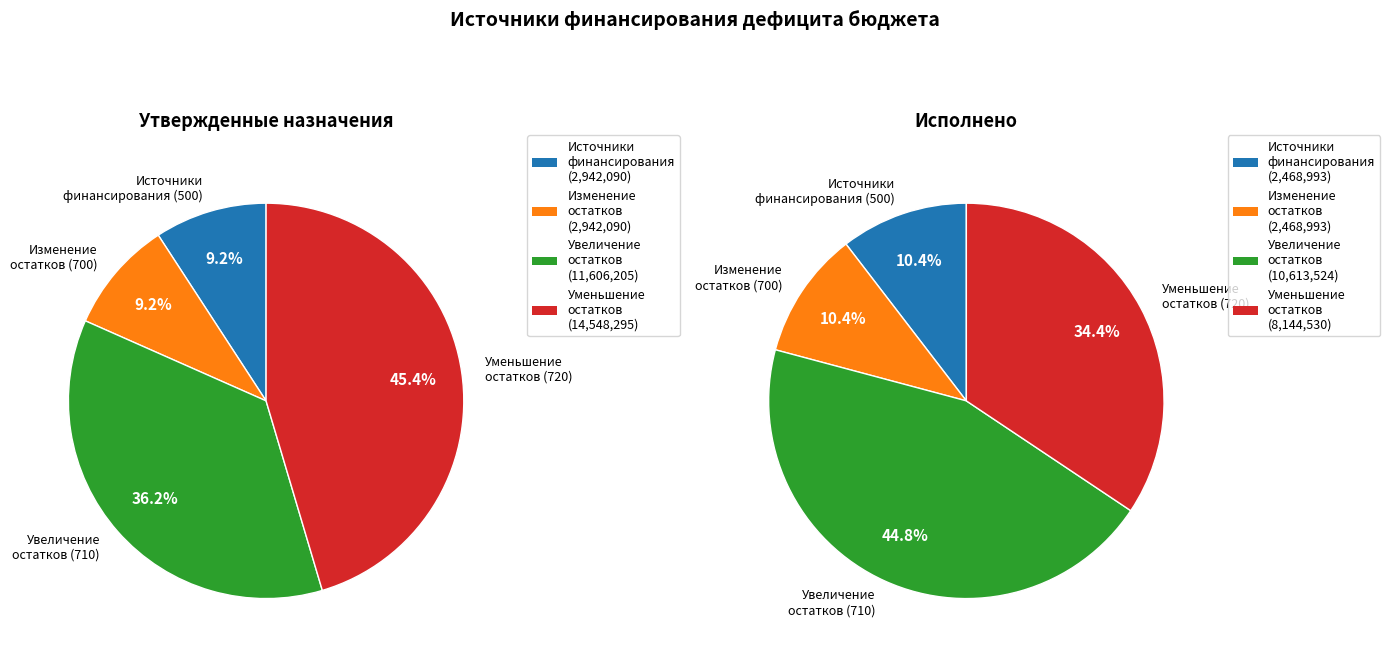

Which category has the biggest portion of the pie?

Уменьшение остатков средств бюджетов